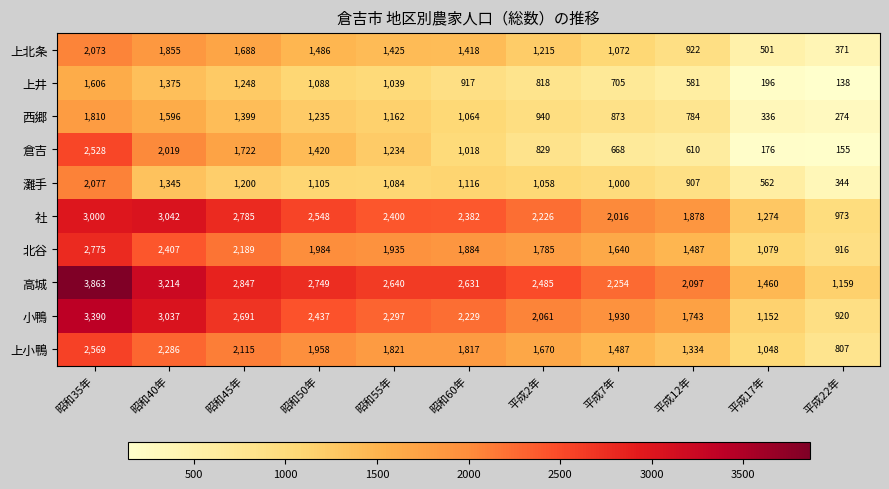

What is the total value across all series at 昭和60年?

16476